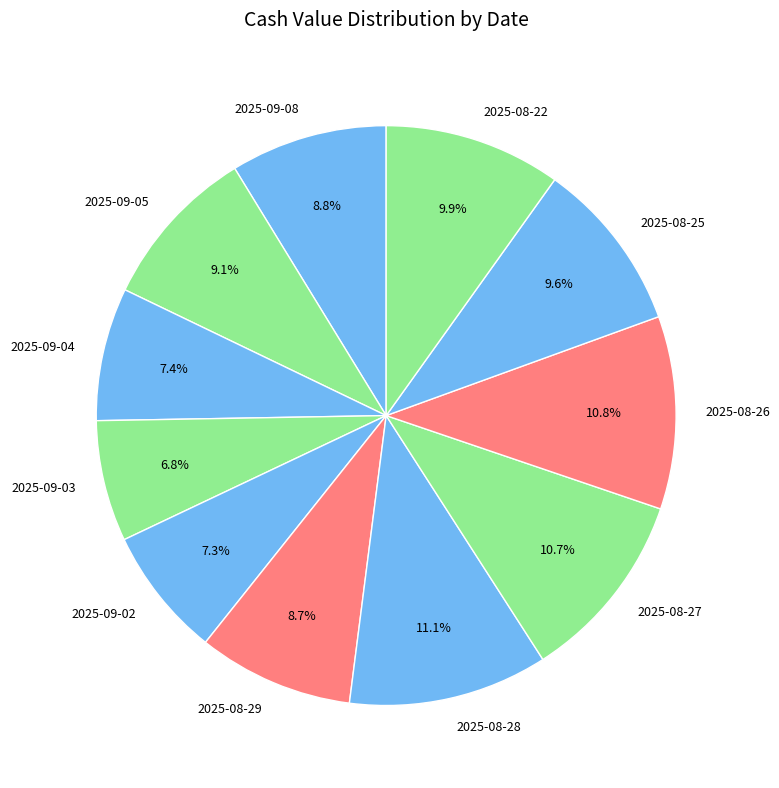

Combined, what portion of the pie is 2025-08-25 and 2025-08-29?

18.3%